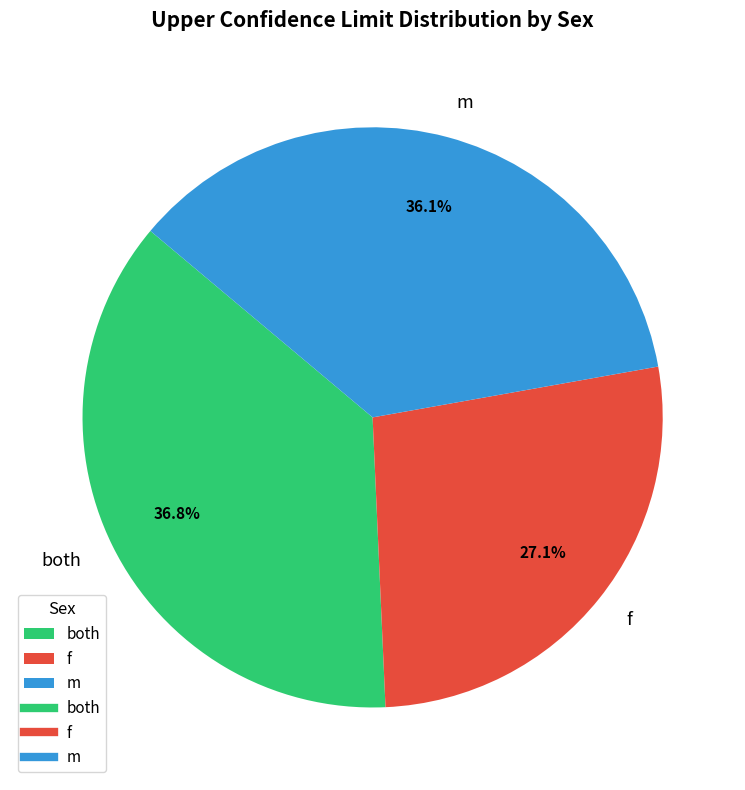

The m slice represents 23% of the pie. True or false?

False